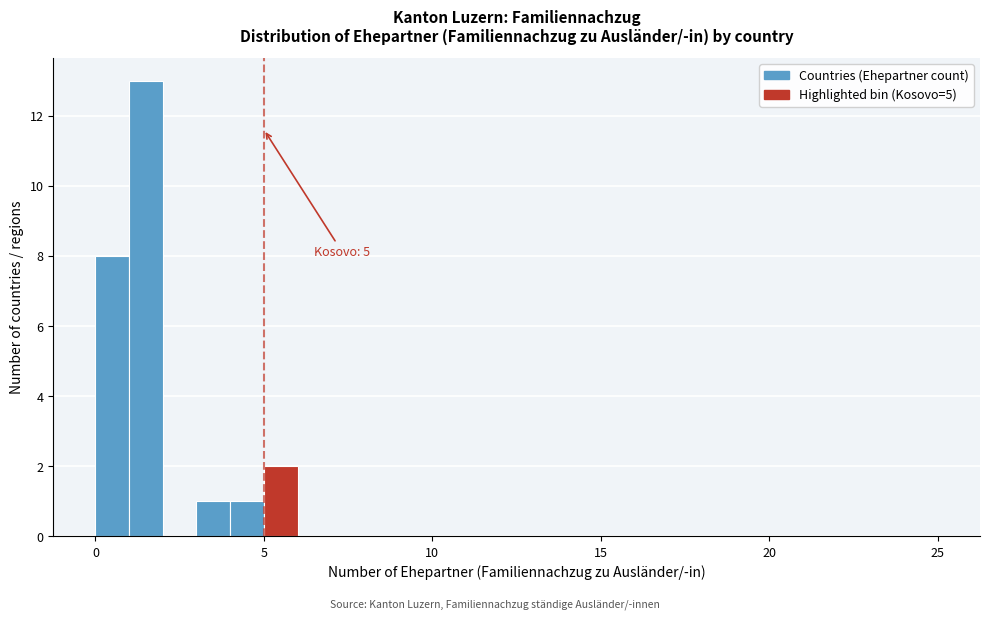

Read against the x-axis, roughly where is the centre of the tallest bar?

1.5